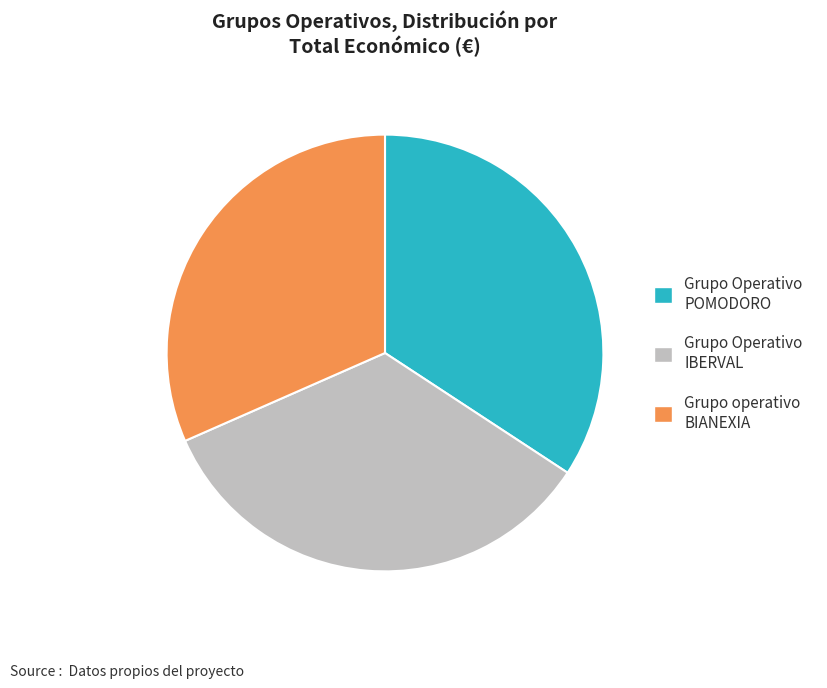

Which slice is the smallest?

Grupo operativo BIANEXIA